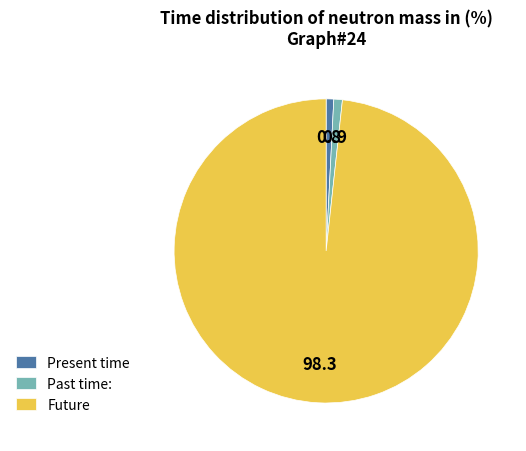

Combined, do Present time and Future account for over 50%?

Yes